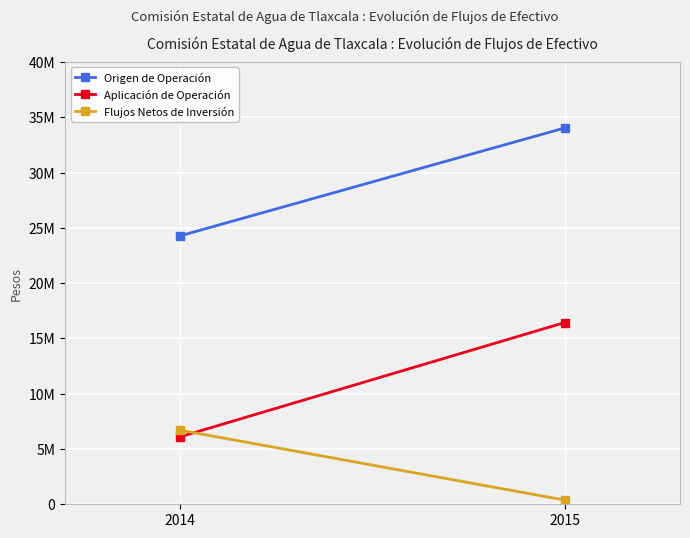

What is the value of the Aplicación de Operación point at the 1st from the left?

6105651